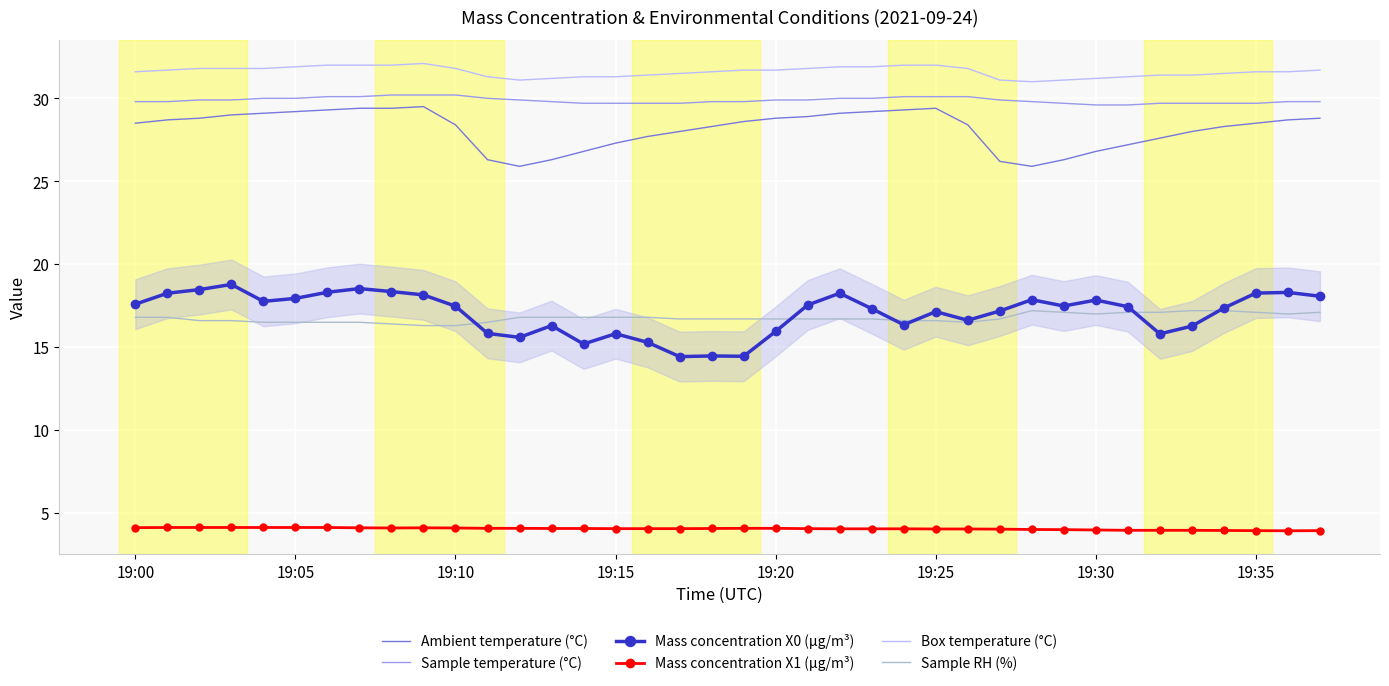

What is the lowest value of the Ambient temperature (°C) series?

25.9